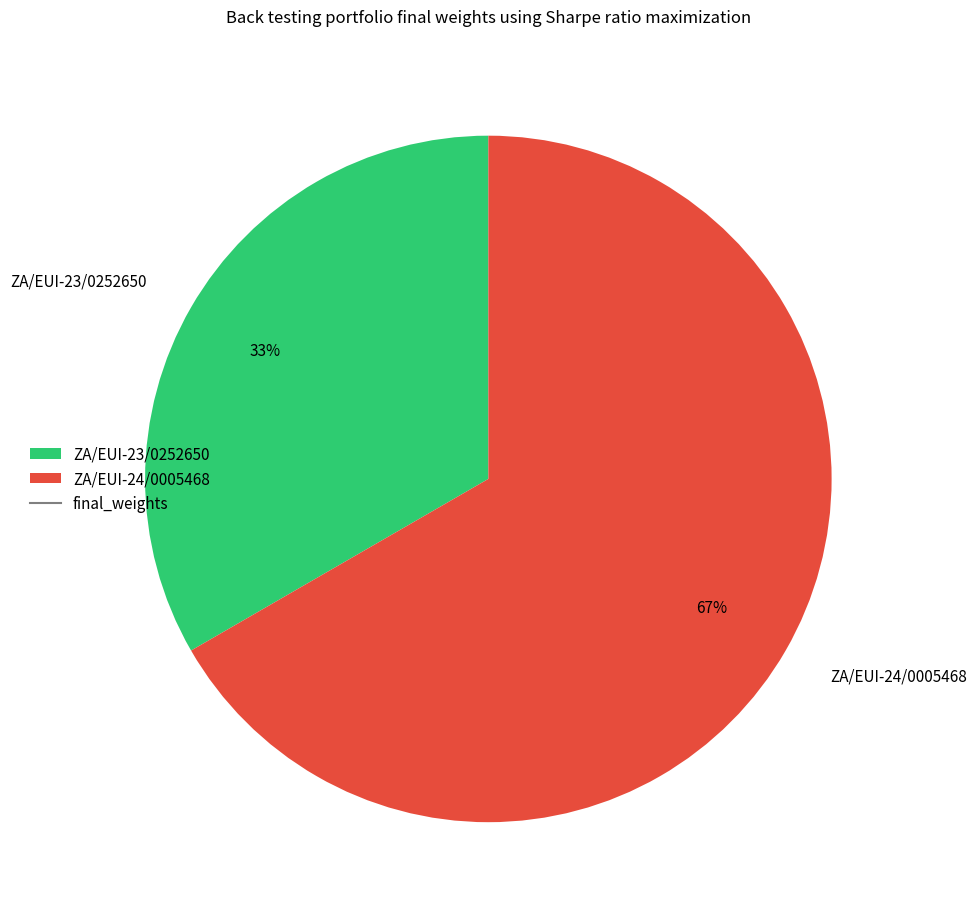

Which category accounts for the majority?

ZA/EUI-24/0005468